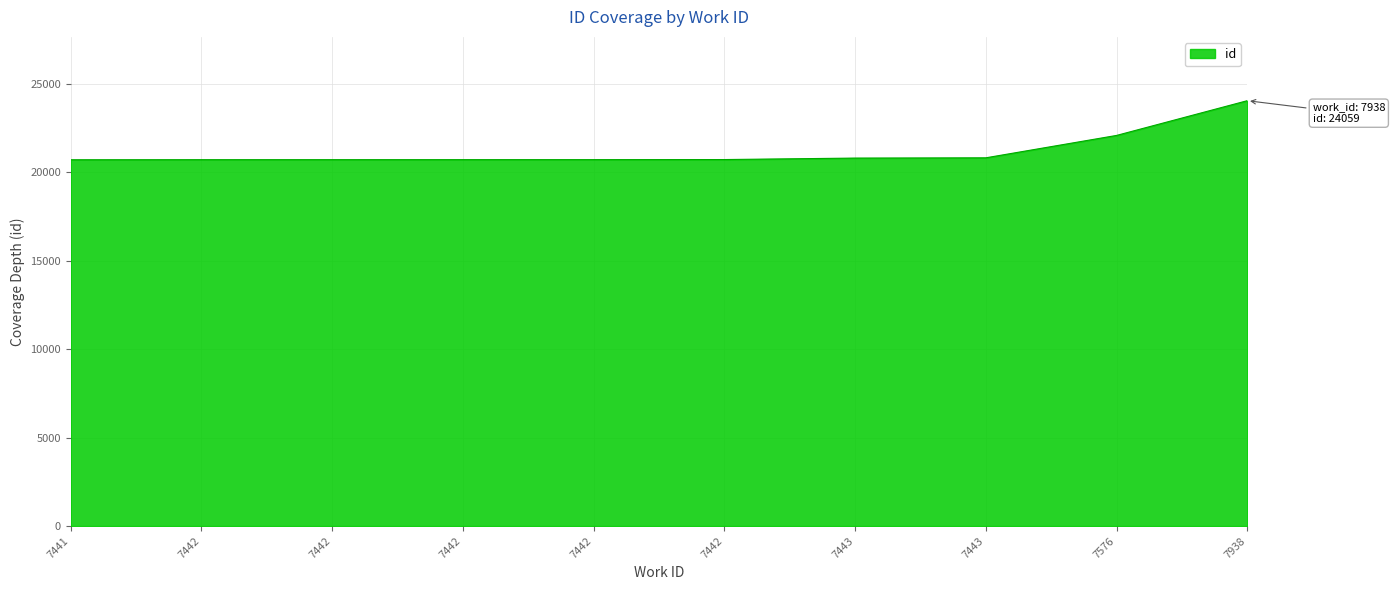

Is it true that the value at 7442 is 20722?

True